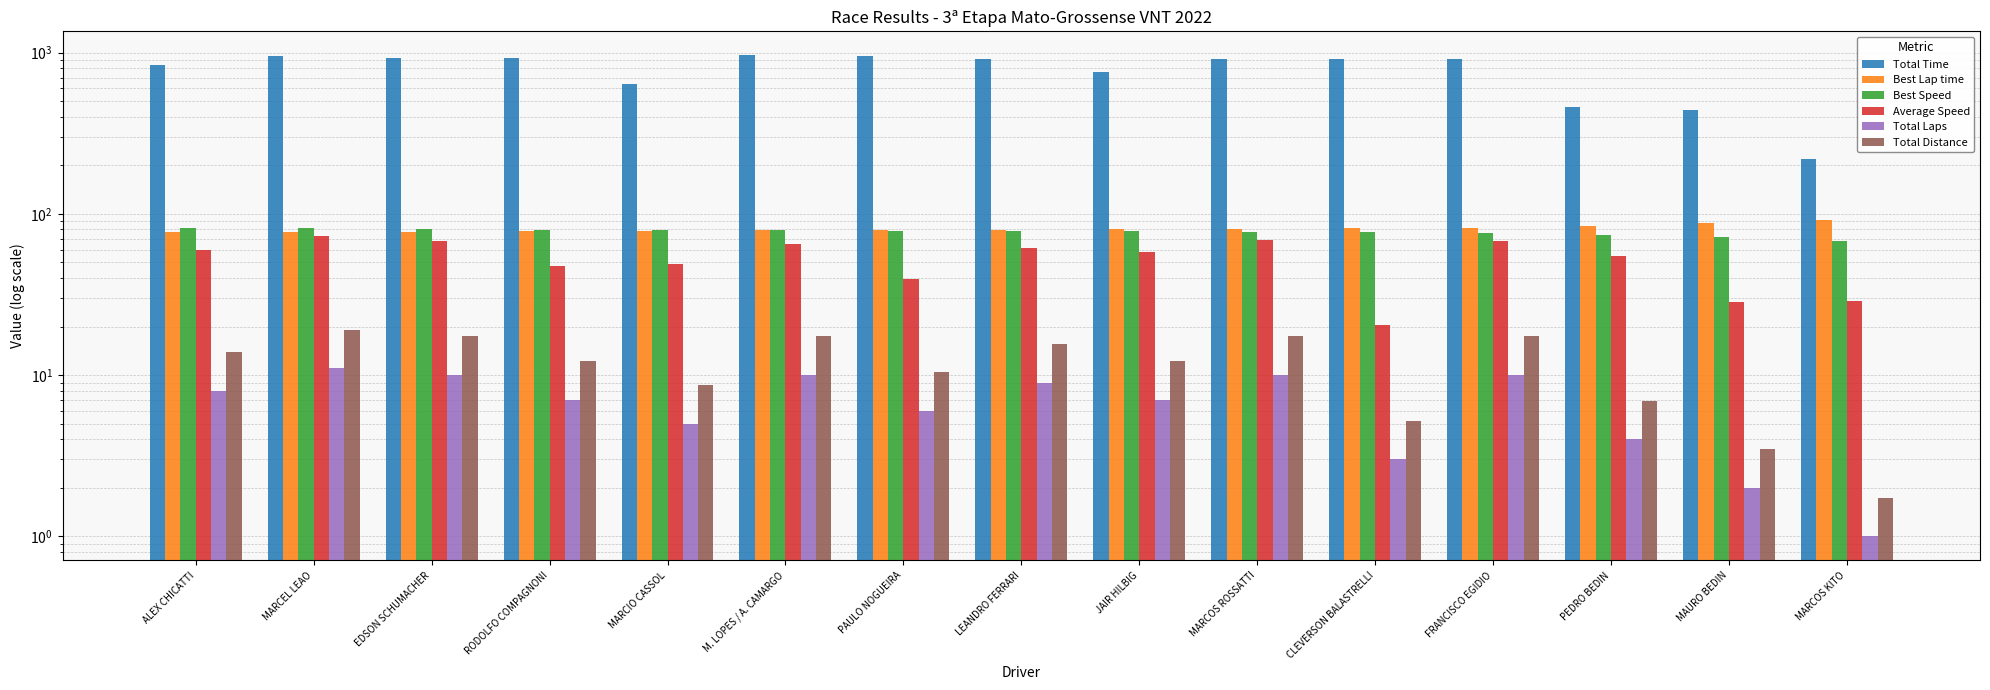

Reading right to left, what are all the values shown in this chart?

Total Time: 217.8	438.1	460.4	918.0	918.2	912.0	759.1	917.4	957.9	960.4	638.8	928.1	920.9	949.6	838.7
Best Lap time: 92.2	87.2	84.2	82.3	81.6	80.9	80.1	79.9	79.5	79.0	78.8	78.6	77.4	77.2	76.7
Best Speed: 68.0	71.9	74.4	76.1	76.8	77.4	78.2	78.4	78.8	79.3	79.5	79.7	80.9	81.2	81.6
Average Speed: 28.8	28.6	54.4	68.2	20.5	68.7	57.8	61.5	39.2	65.2	49.0	47.2	68.0	72.6	59.7
Total Laps: 1.0	2.0	4.0	10.0	3.0	10.0	7.0	9.0	6.0	10.0	5.0	7.0	10.0	11.0	8.0
Total Distance: 1.7	3.5	7.0	17.4	5.2	17.4	12.2	15.7	10.4	17.4	8.7	12.2	17.4	19.1	13.9